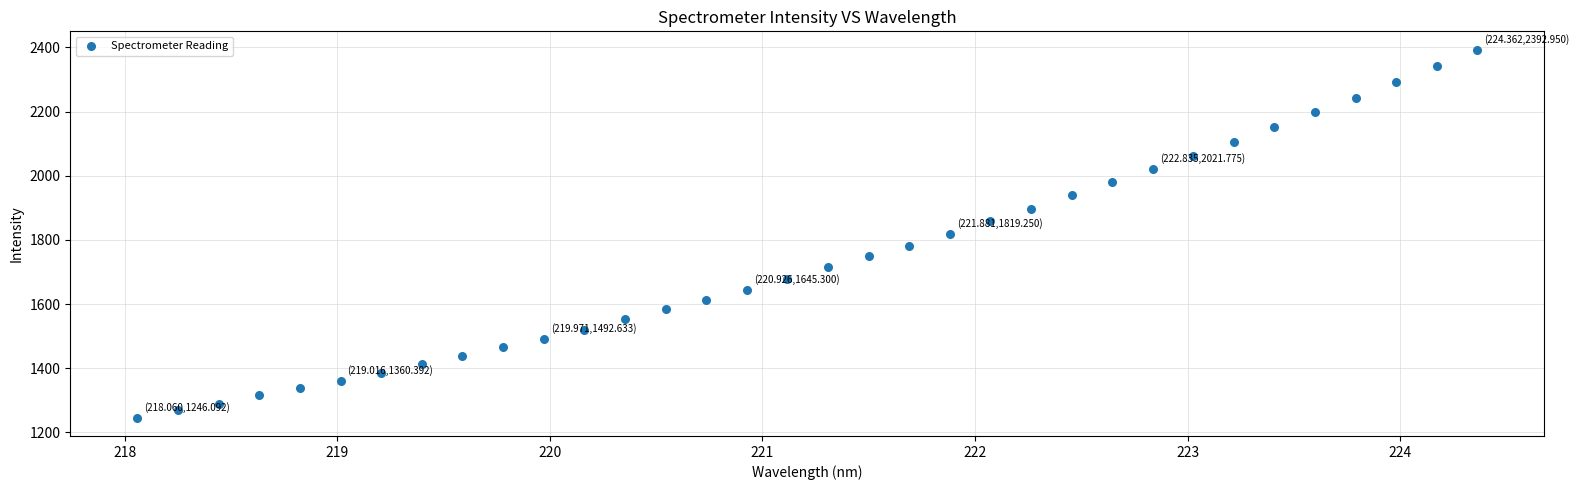

What is the range of Y values (max minus min)?

1146.9